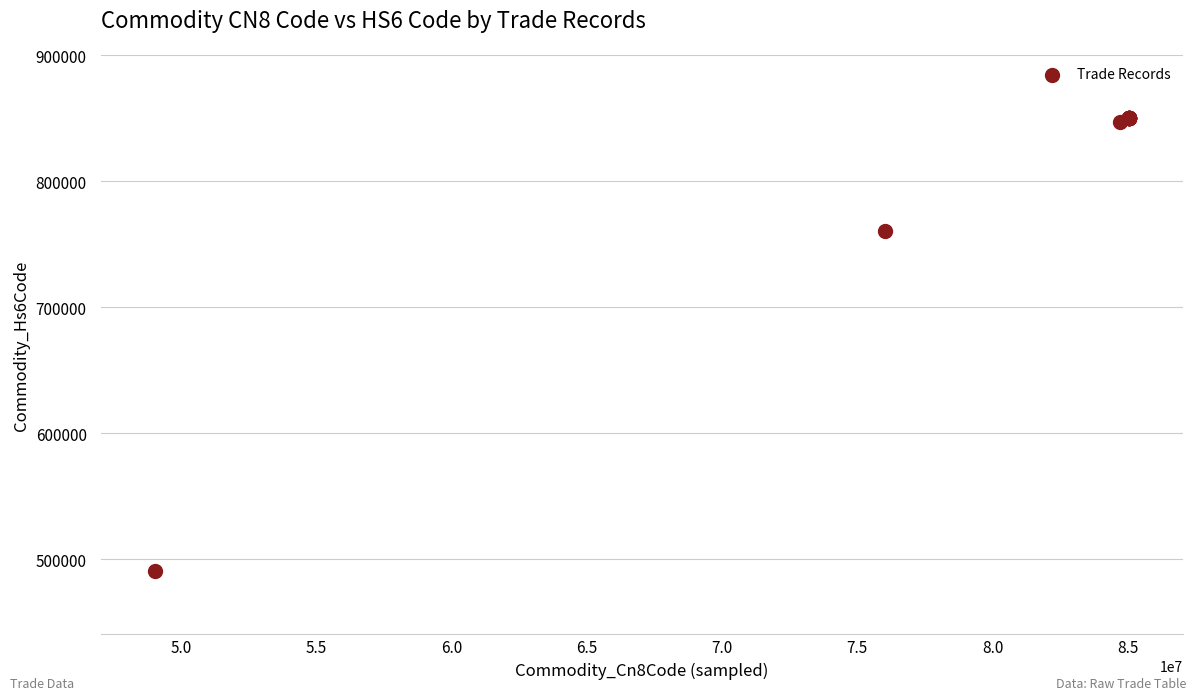

What Y value in the scatter plot is closest to 670319?

760421